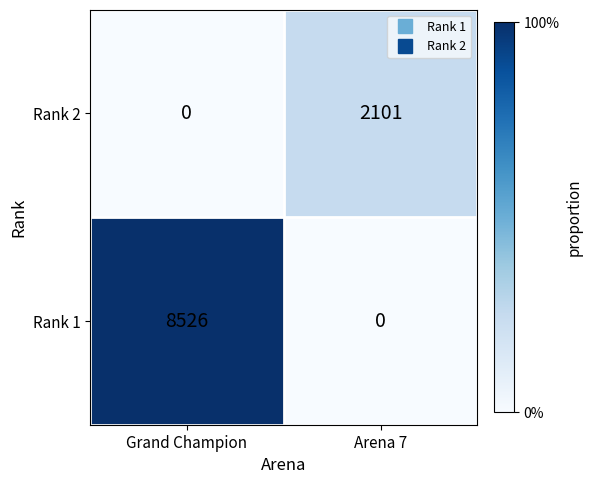

Which category has the lowest value in the Rank 2 series?

Grand Champion